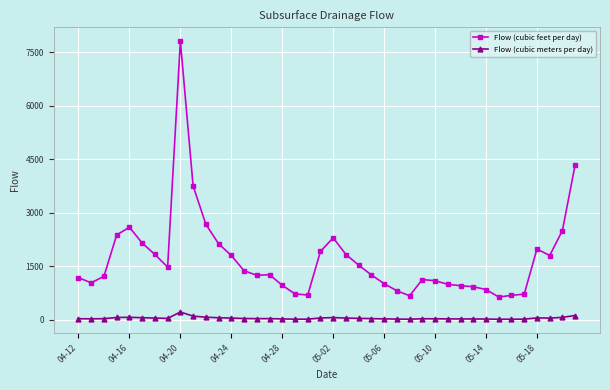

List the series in order of their overall mean, highest first.

Flow (cubic feet per day), Flow (cubic meters per day)